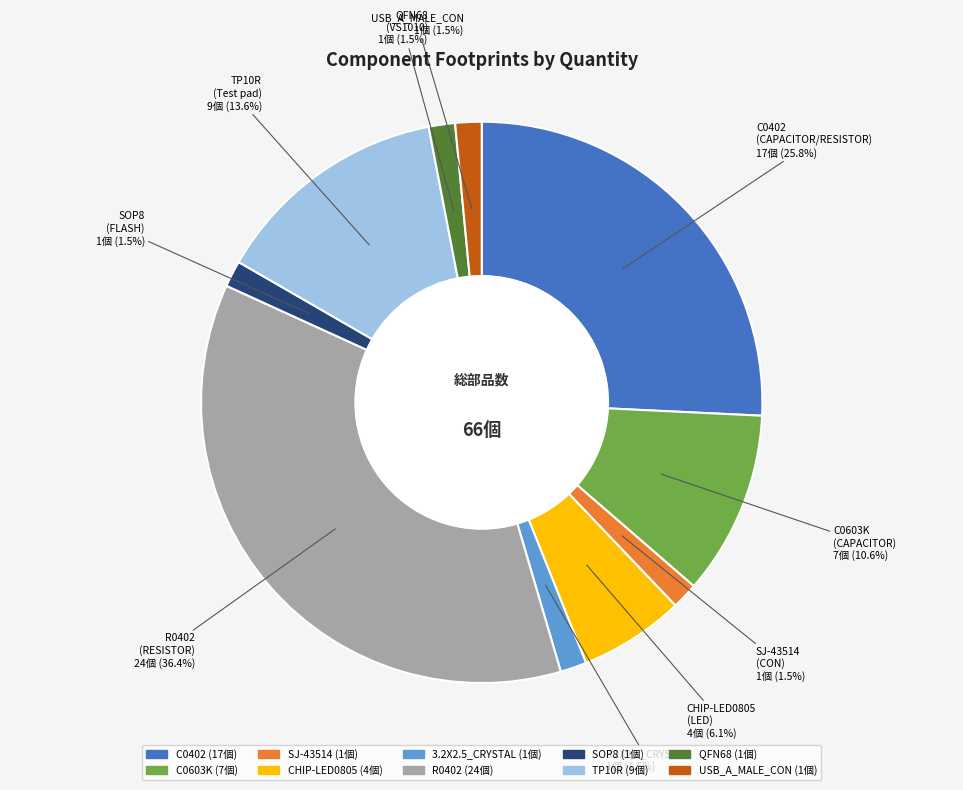

Which category has the biggest portion of the pie?

R0402